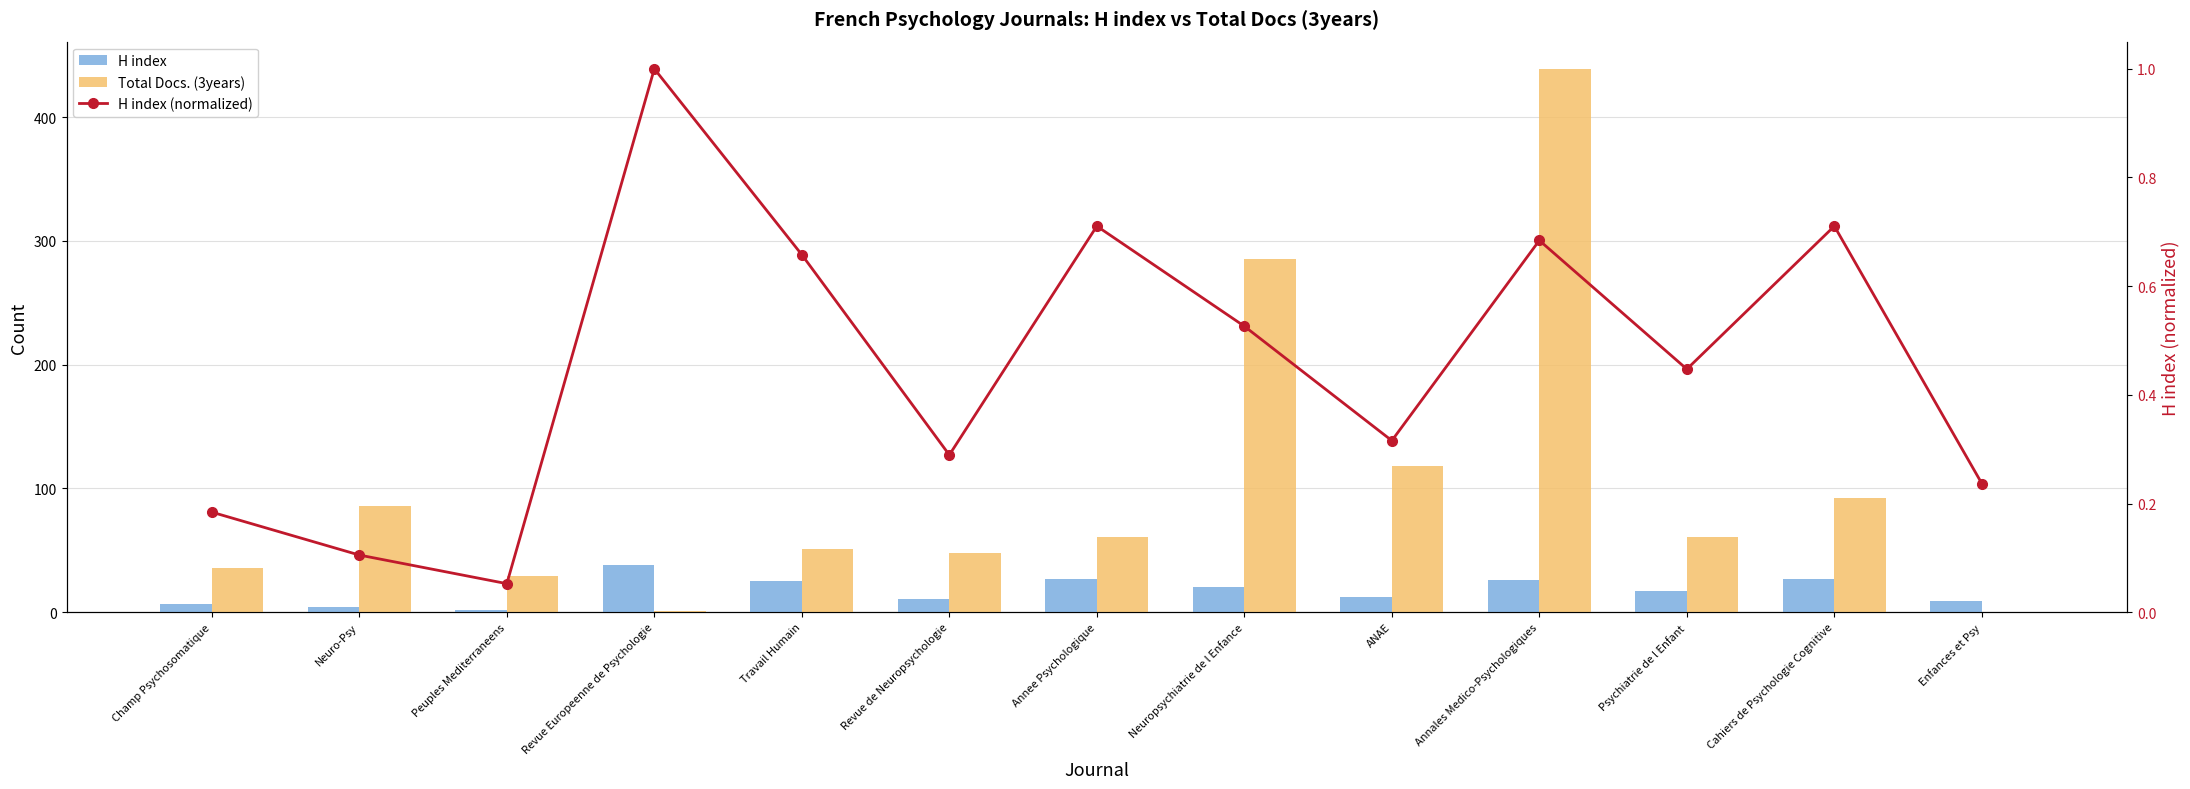

Are the bars grouped side by side (vs. stacked)?

Yes